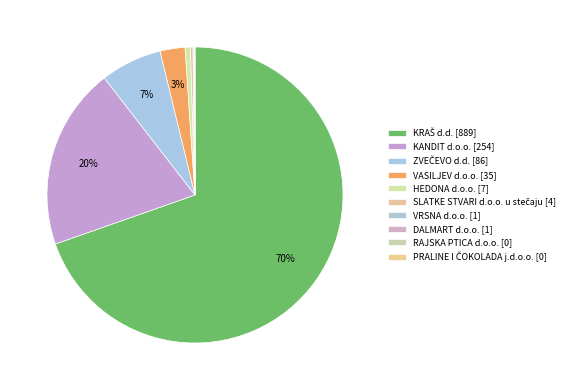

Does any single category account for the majority?

Yes